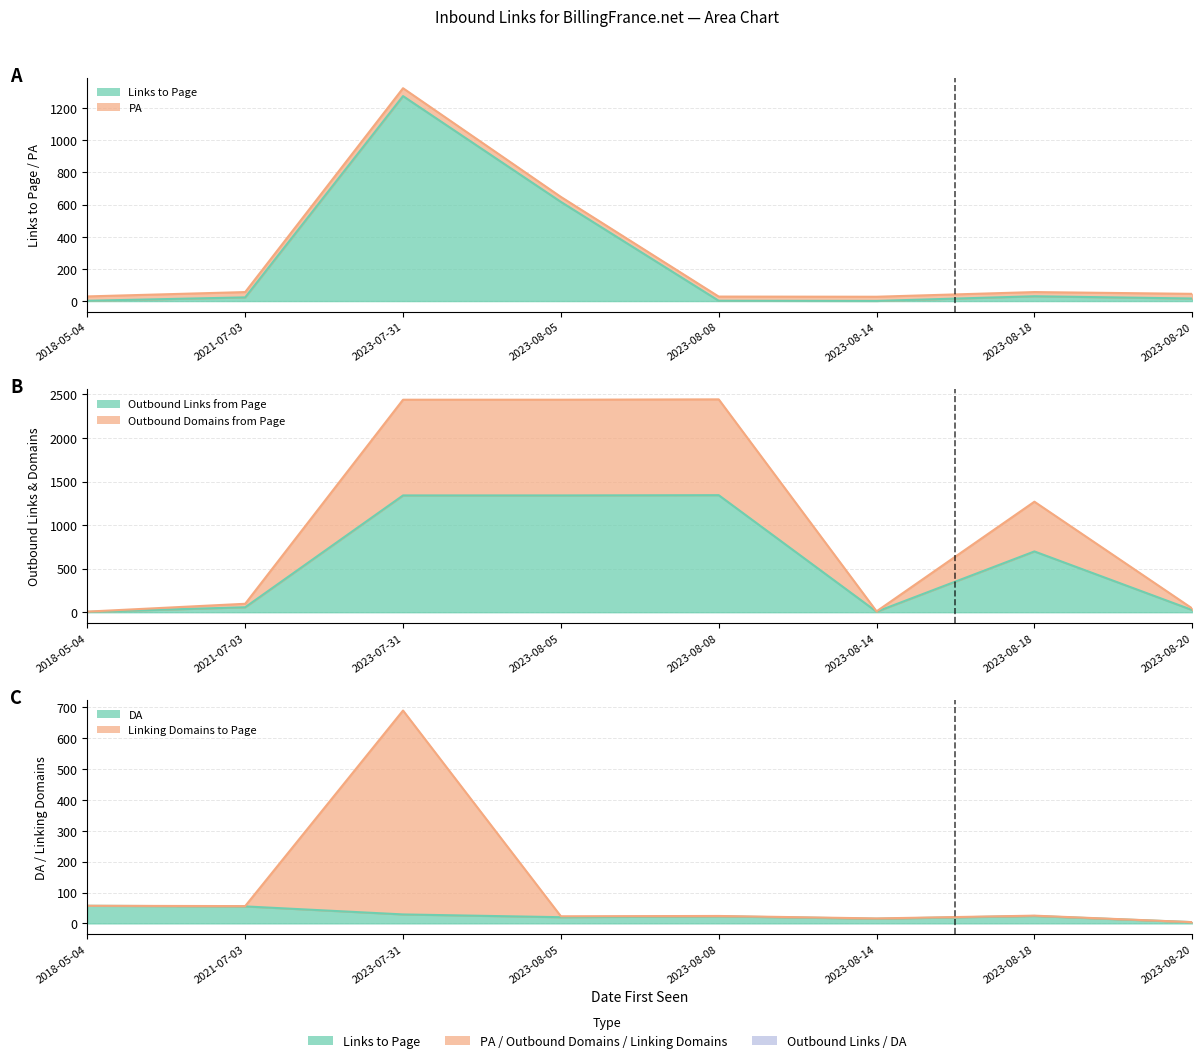

After their last crossing, which series has the higher values: Linking Domains to Page or Outbound Domains from Page?

Outbound Domains from Page